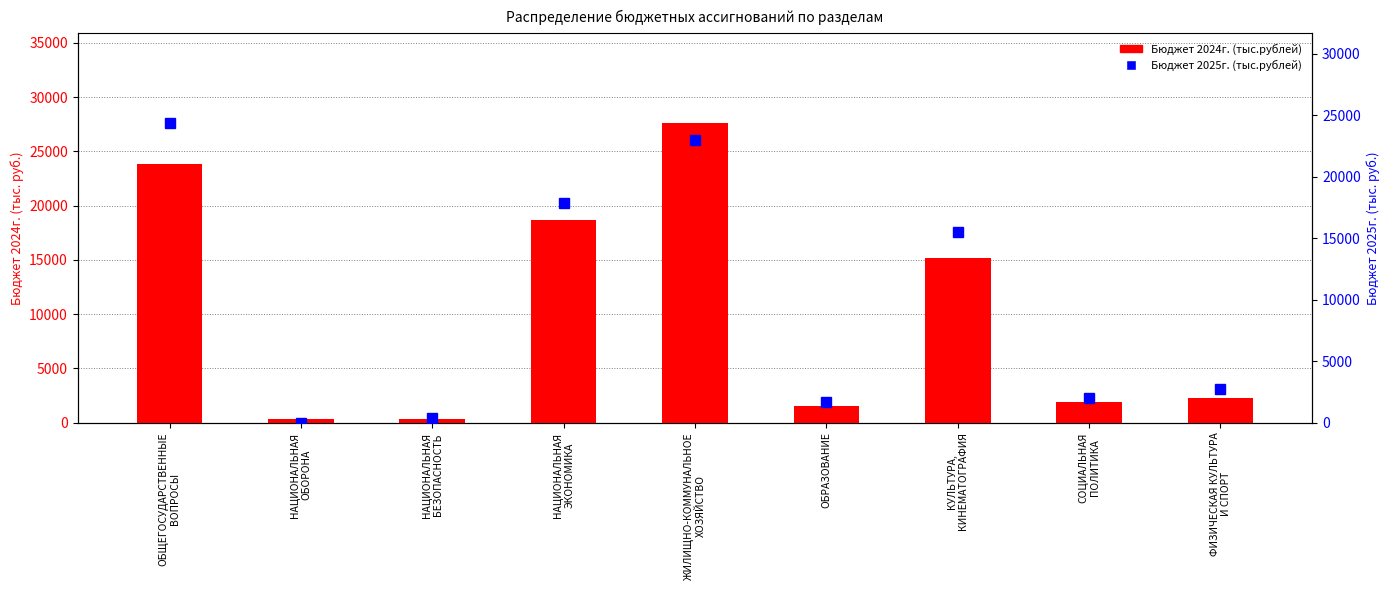

List the series in order of their peak value, lowest first.

Бюджет 2025г. (тыс.рублей), Бюджет 2024г. (тыс.рублей)